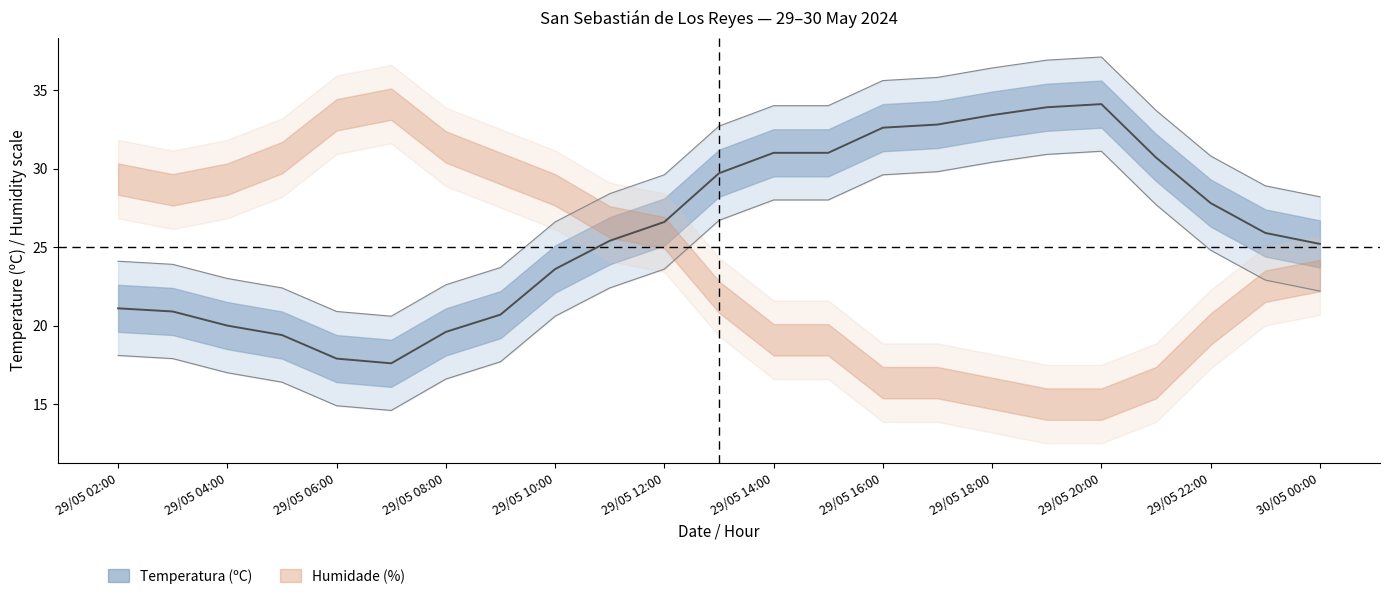

Is it true that the value at 29/05 16:00 is 32.6?

True